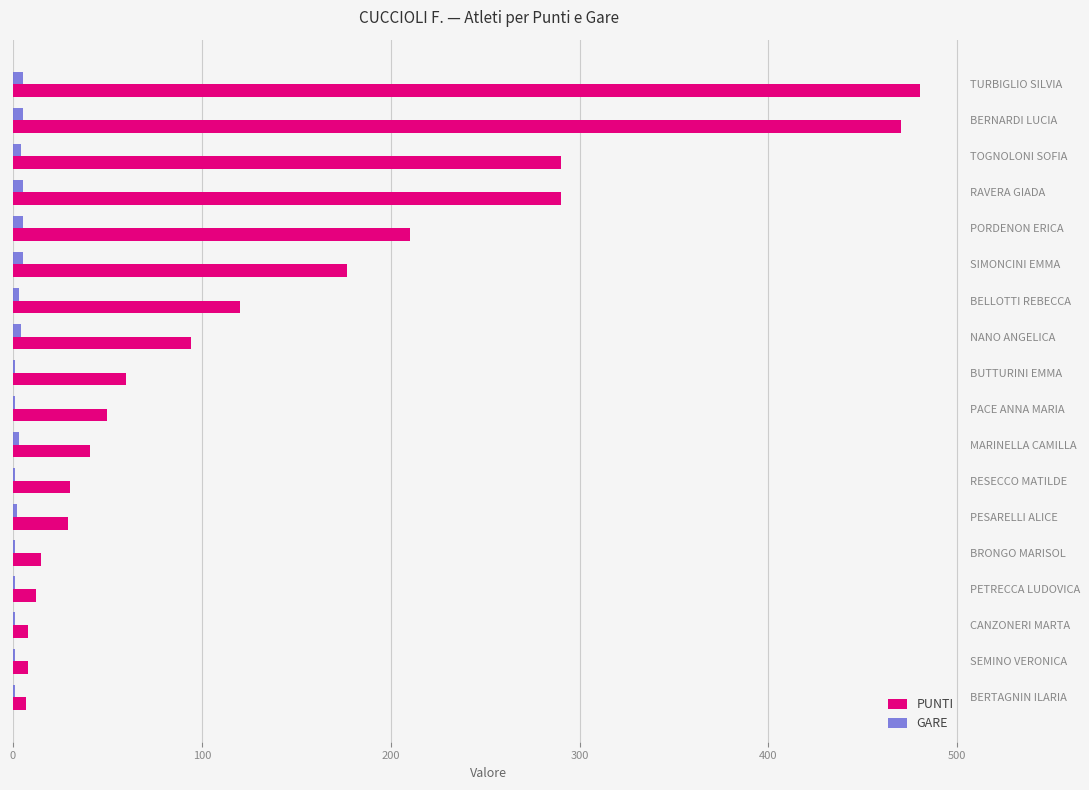

True or false: PUNTI has a value of 30 at RESECCO MATILDE.

True